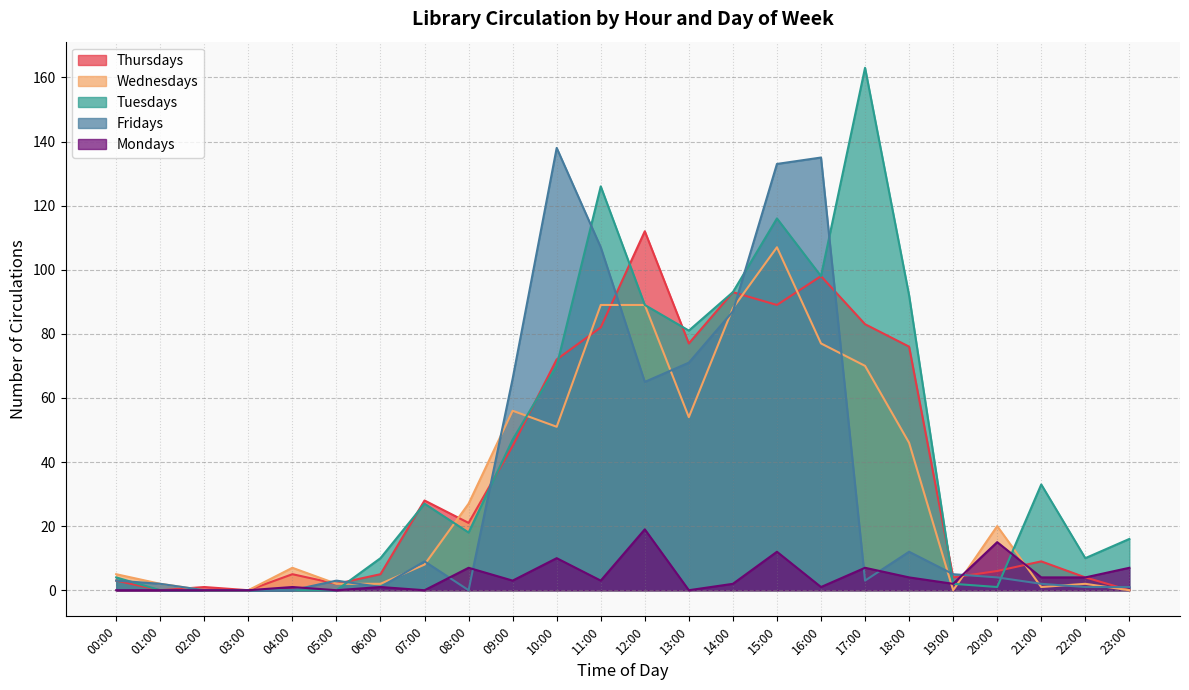

Where is the first local maximum for Mondays?

04:00